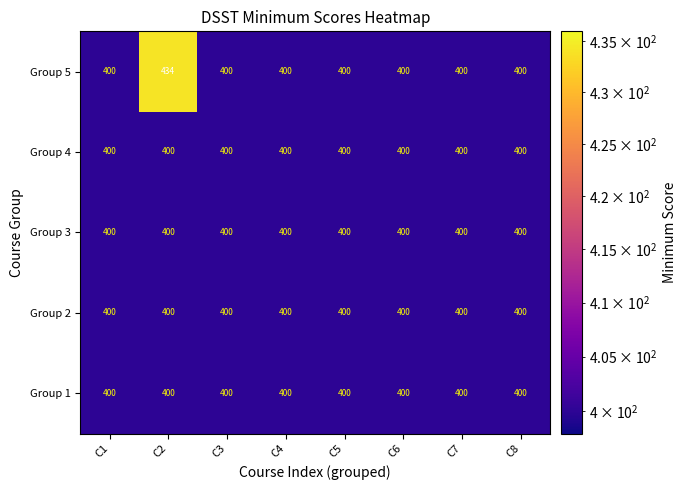

Which series has the widest spread of values?

Group 5